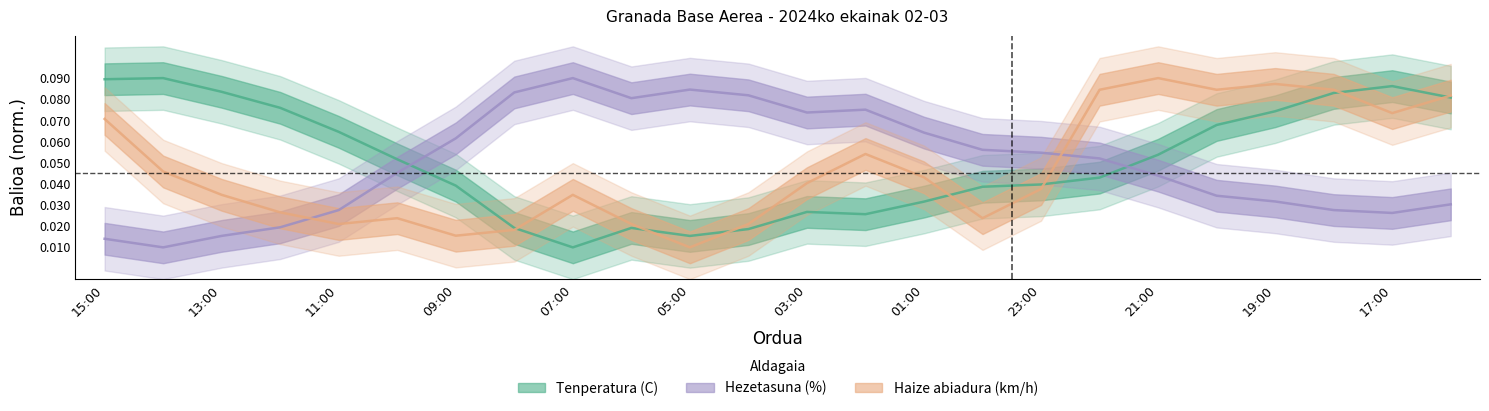

What position from the left is 07:00?

9